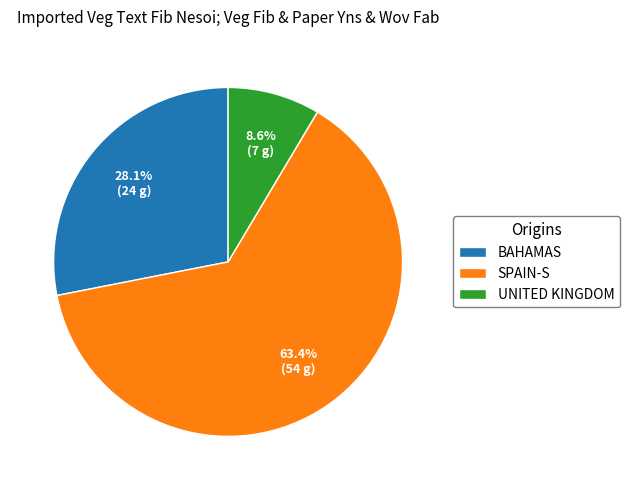

How many slices are in this pie chart?

3